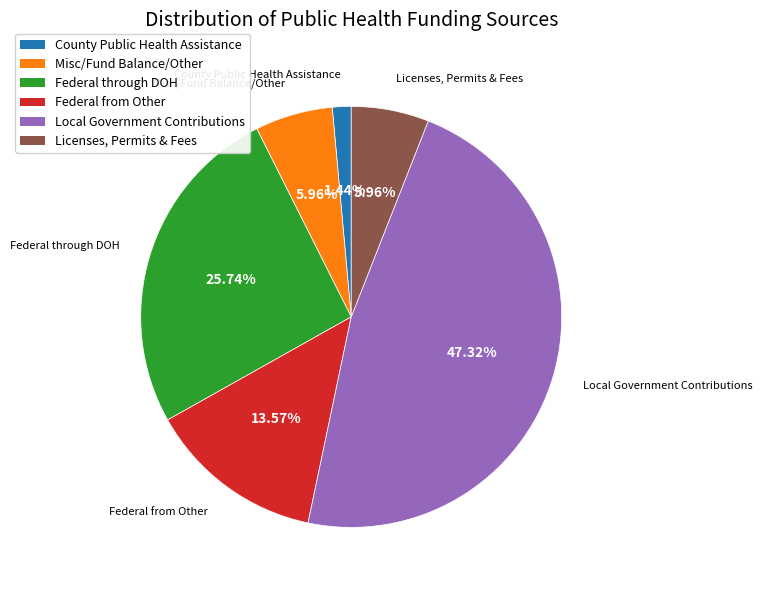

To the nearest percent, what portion does Federal from Other represent?

14%